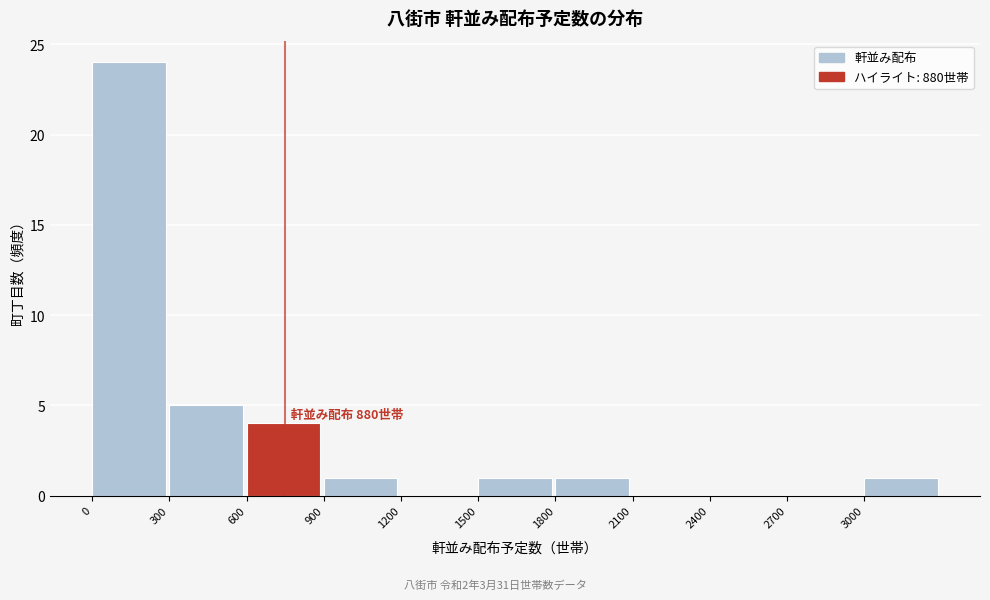

Over which range of the x-axis is the bar tallest?

0 to 300